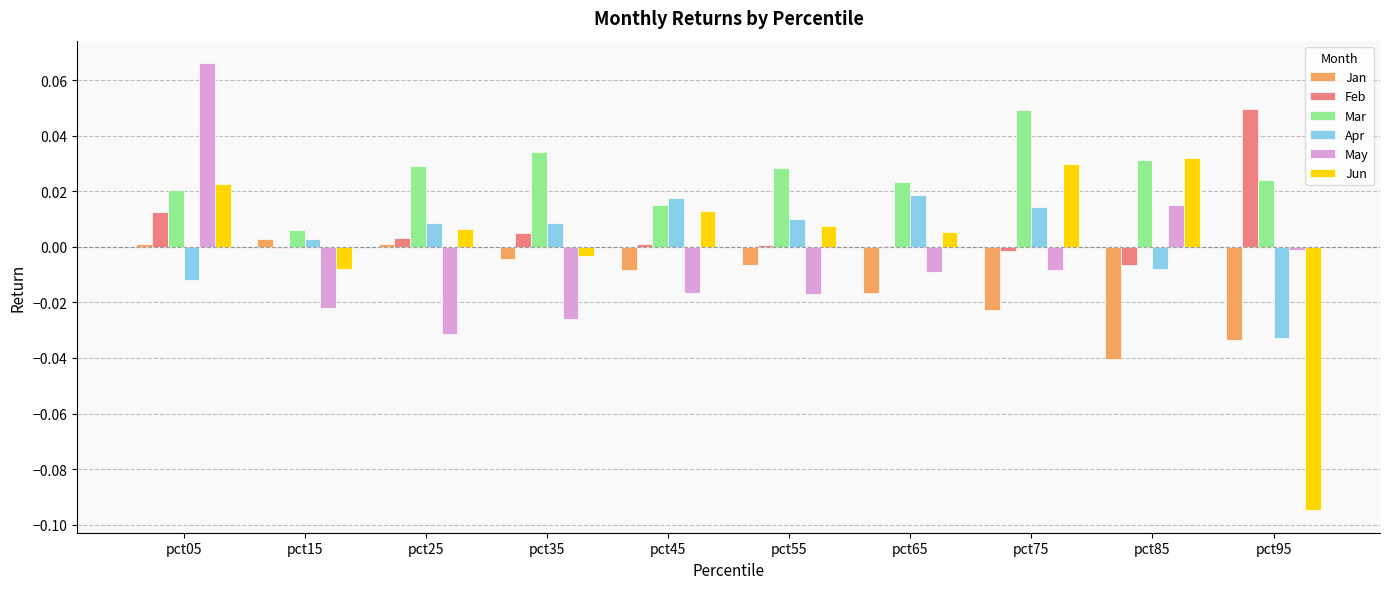

Count the Mar values in the range 0 to 1.

10